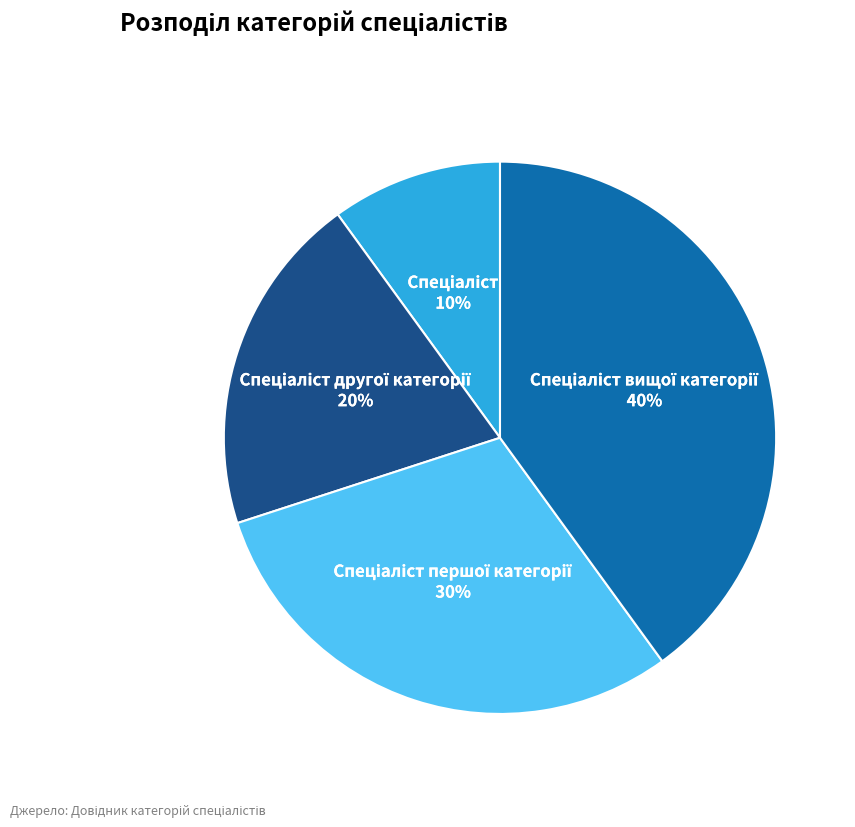

Is there a majority slice in this chart?

No